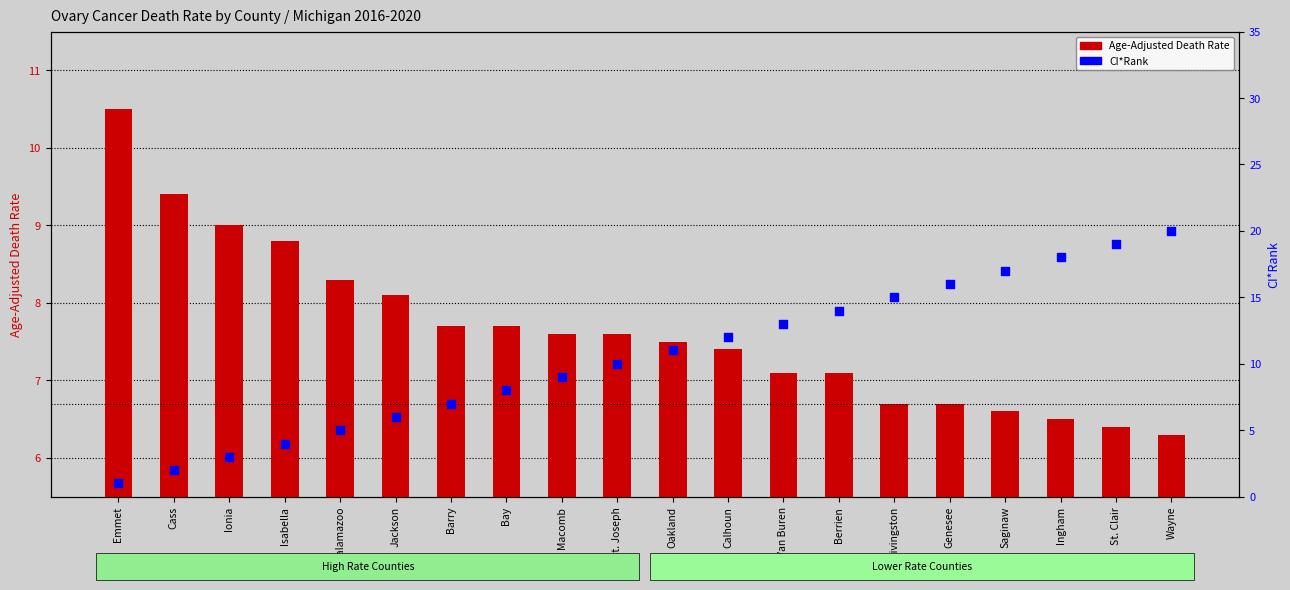

What are all the series names shown in the legend?

Age-Adjusted Death Rate, CI*Rank